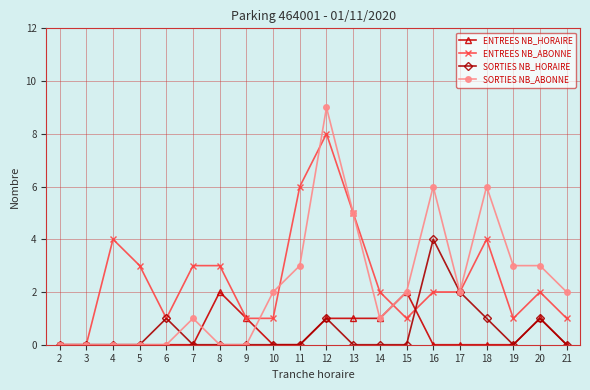

What is the greatest value displayed?

9